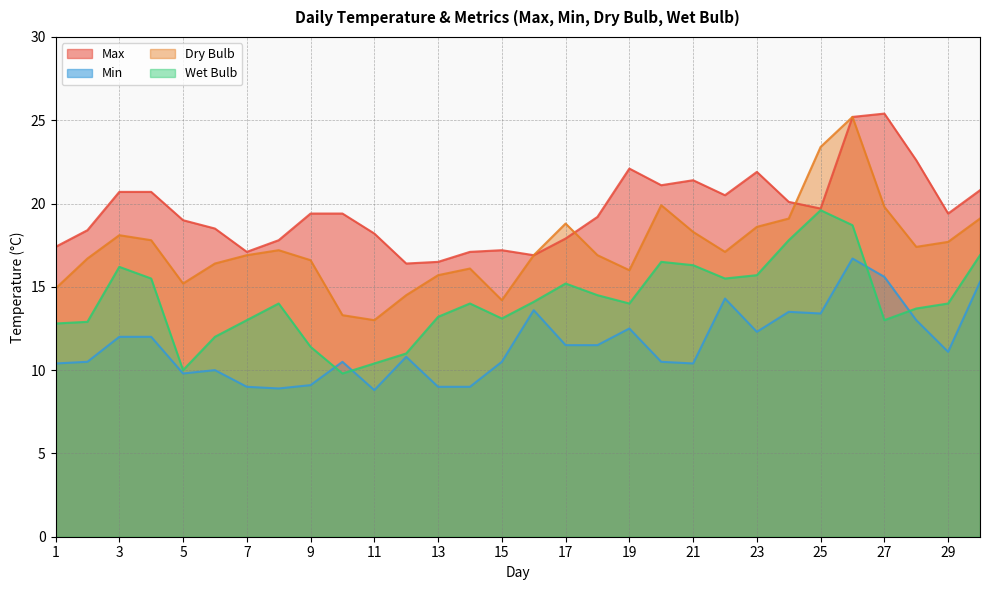

What are all the series names shown in the legend?

Max, Min, Dry Bulb, Wet Bulb